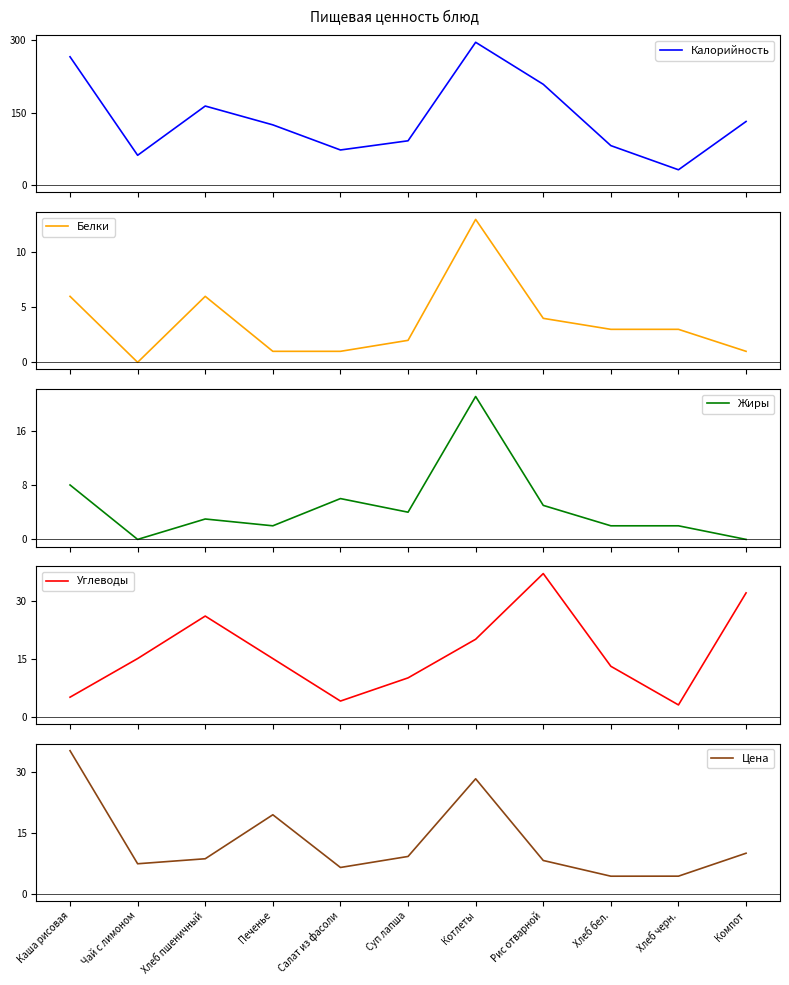

Rank the series by their maximum value, from lowest to highest.

Белки, Жиры, Цена, Углеводы, Калорийность